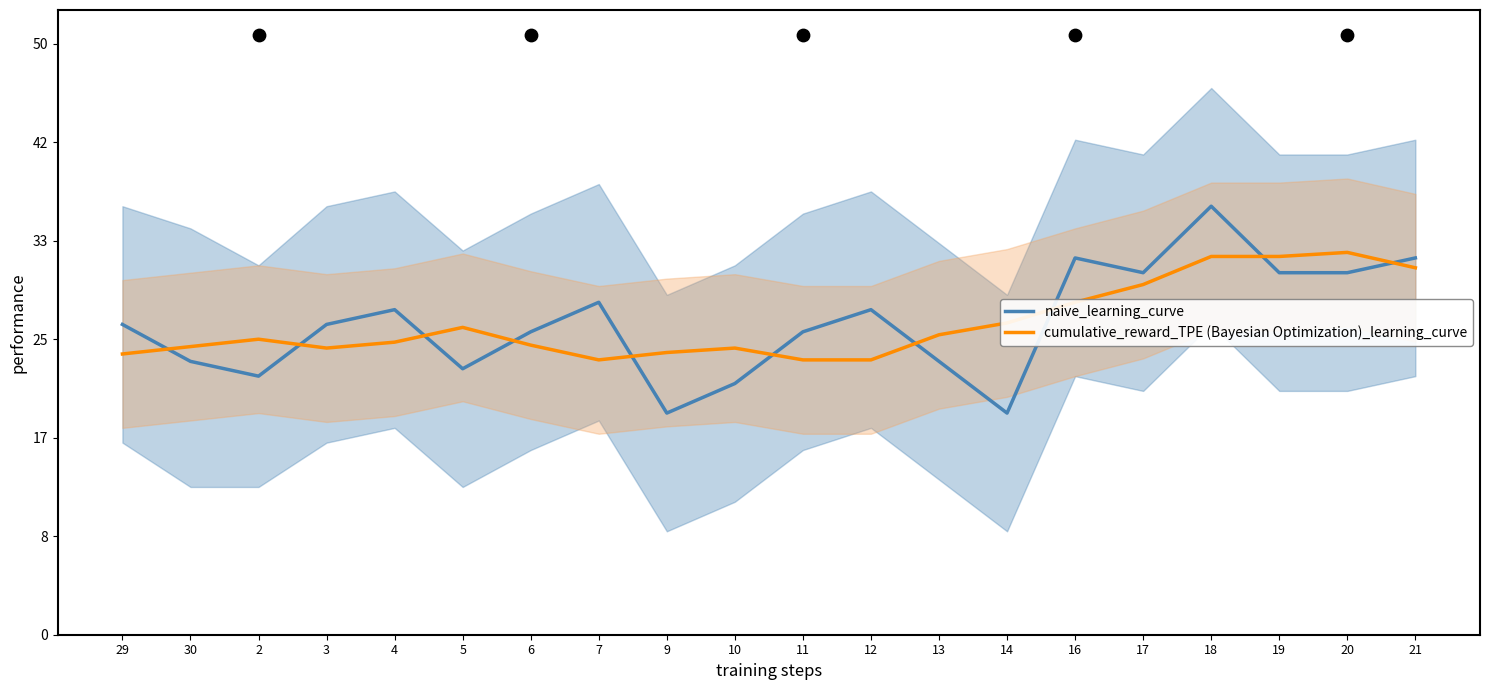

At how many categories does at least one series exceed 12?

20